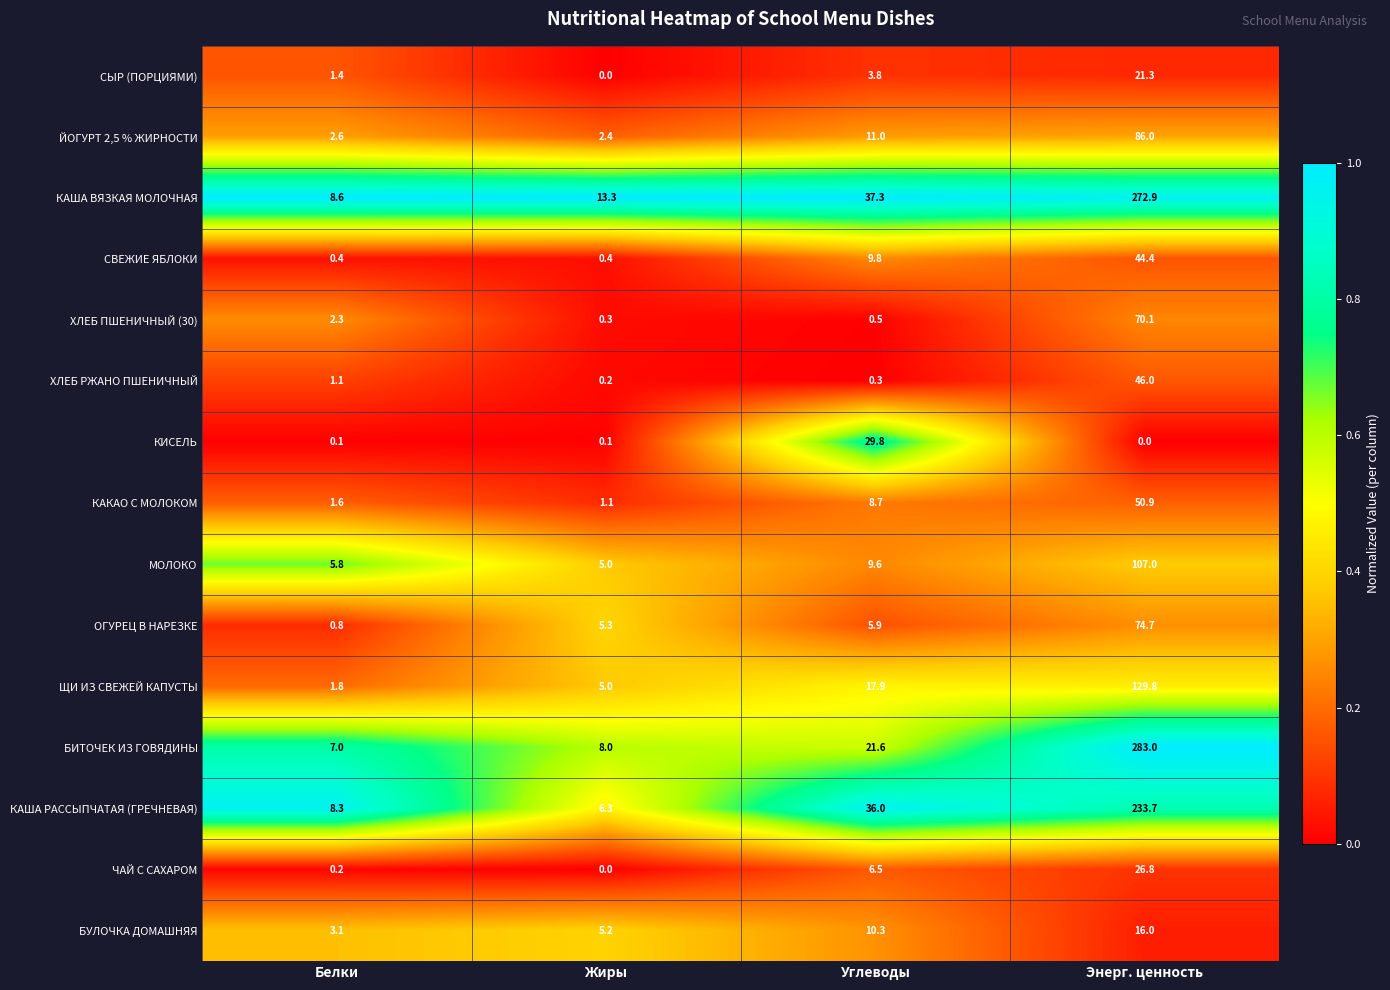

How many data points does each series have?

4